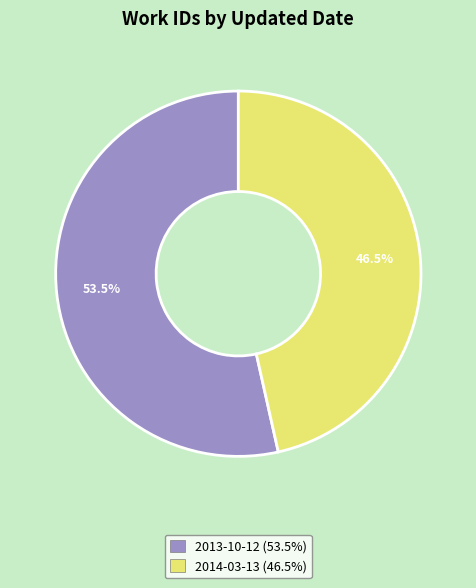

The 2014-03-13 slice represents 58% of the pie. True or false?

False